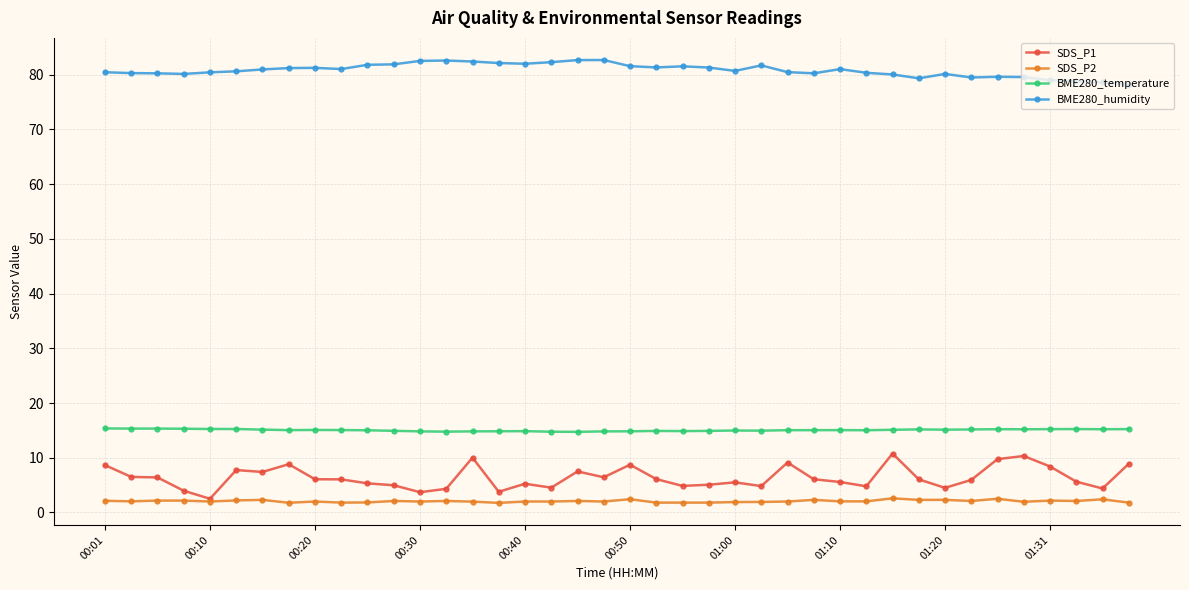

At how many categories does at least one series exceed 71?

40